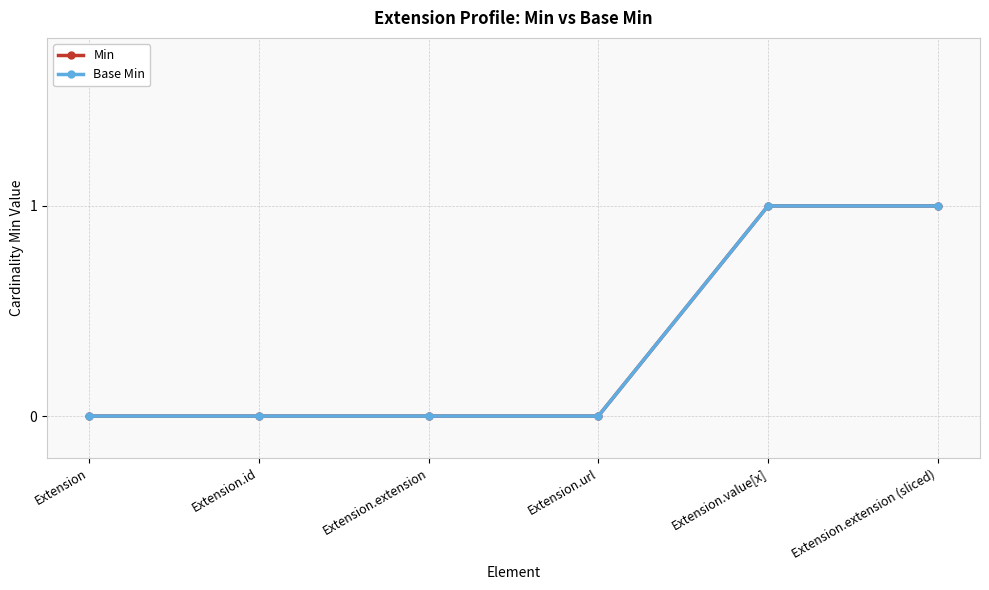

What is the difference between the maximum and minimum values in the Base Min series?

1